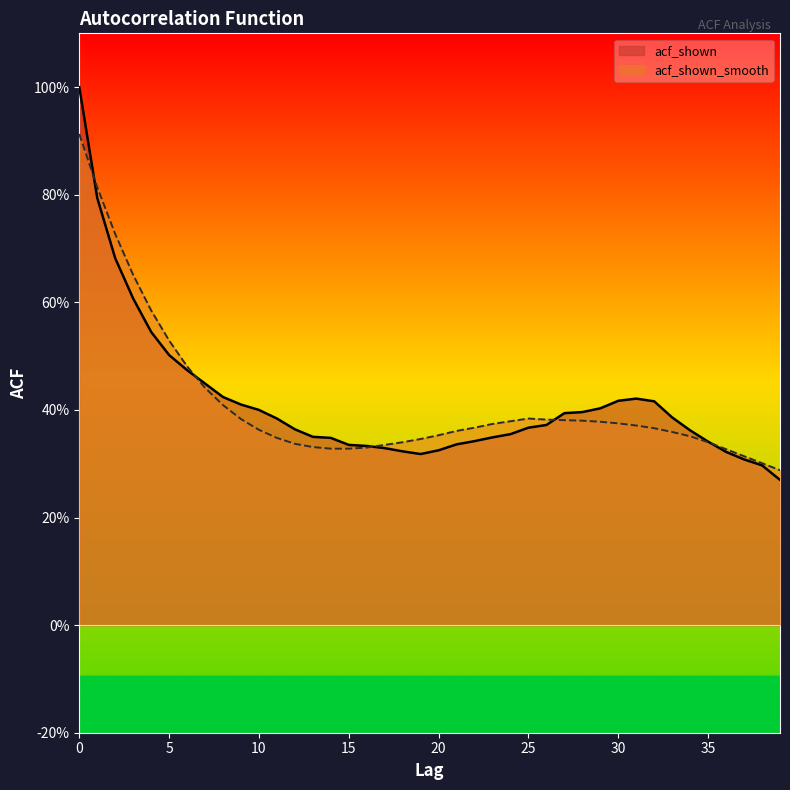

How many interior local peaks does the acf_shown_smooth series have?

1